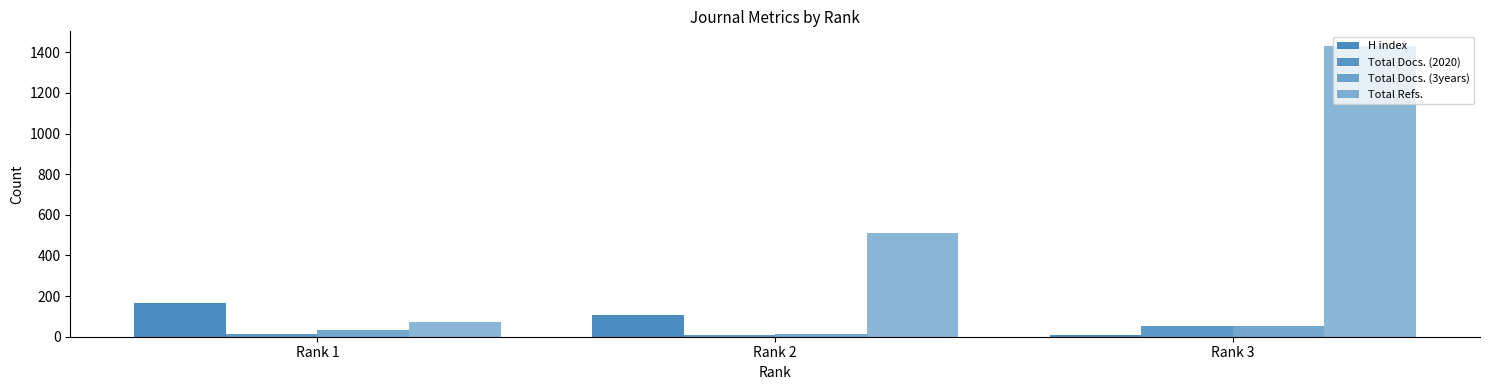

What is the sum of all Total Docs. (3years) values?

96